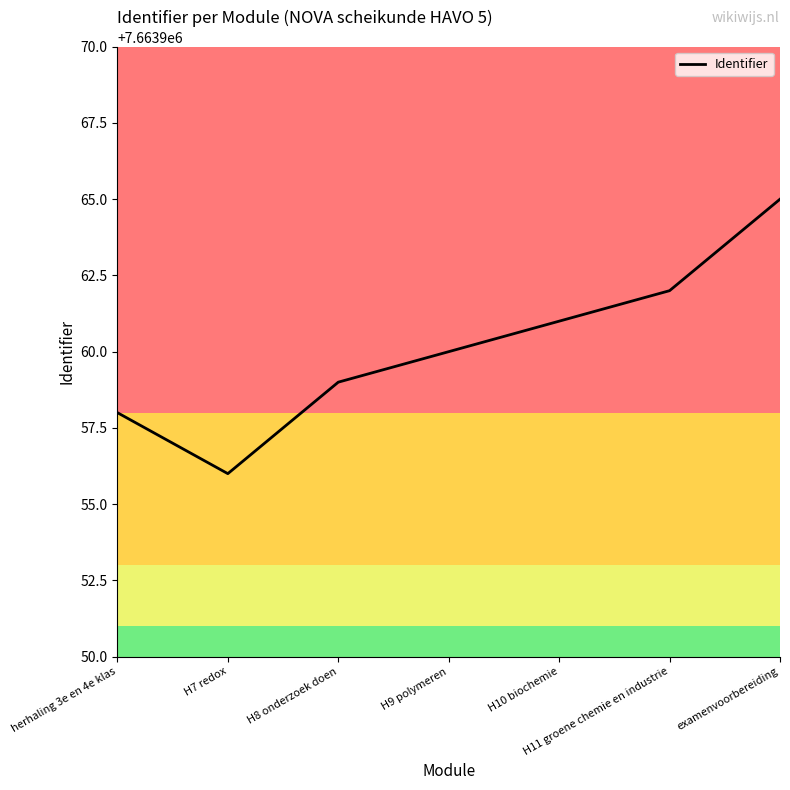

Which category has the lowest value across all series?

H7 redox